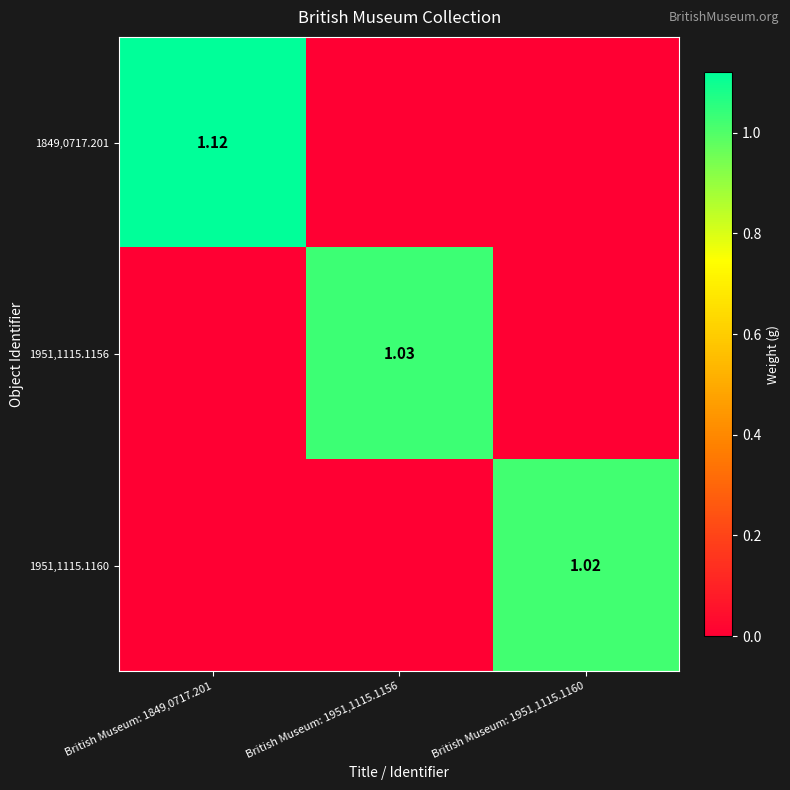

Read the 1951,1115.1160 value at British Museum: 1951,1115.1160.

1.0